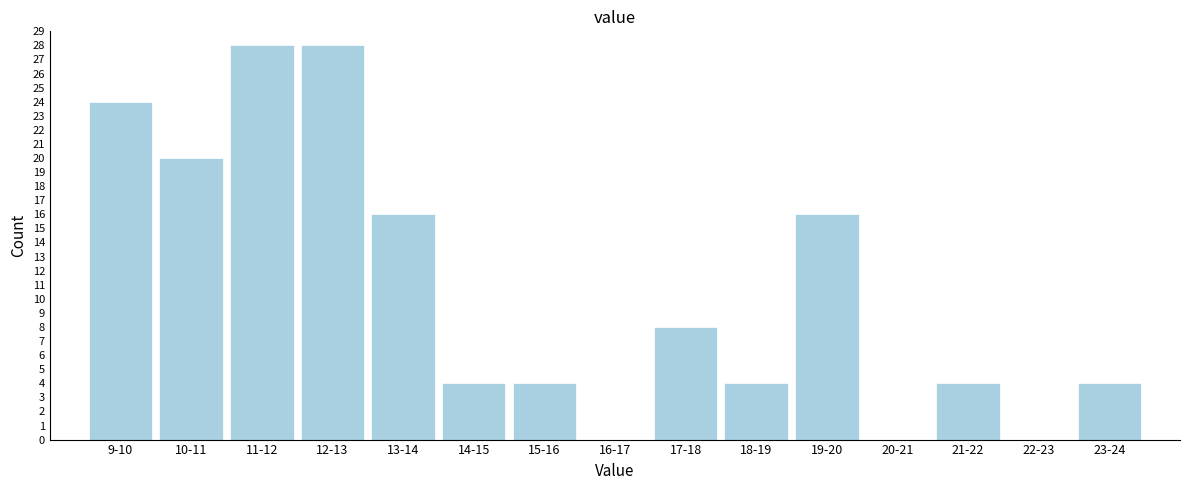

Reading right to left, transcribe all the data shown in this chart.

23-24=4	22-23=0	21-22=4	20-21=0	19-20=16	18-19=4	17-18=8	16-17=0	15-16=4	14-15=4	13-14=16	12-13=28	11-12=28	10-11=20	9-10=24